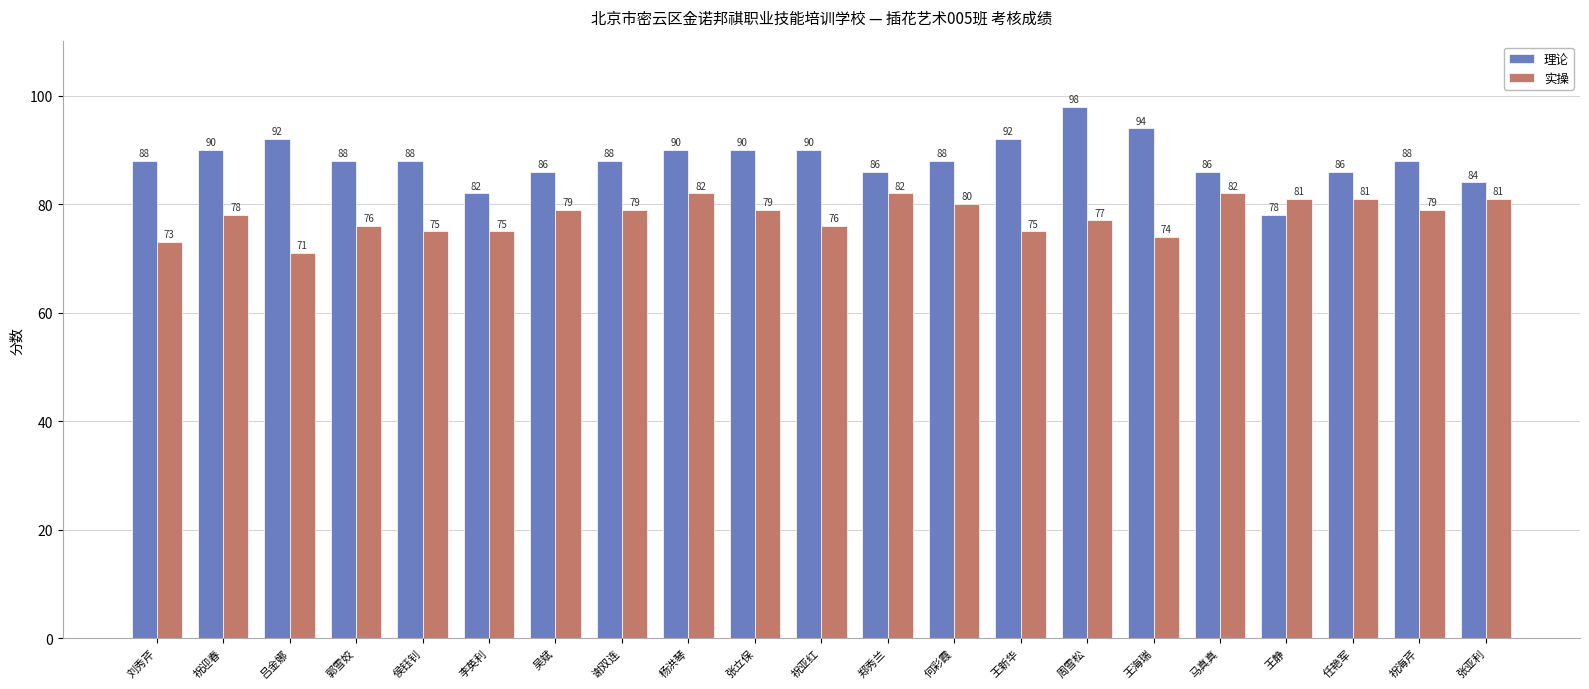

What position from the right is 李英利?

16